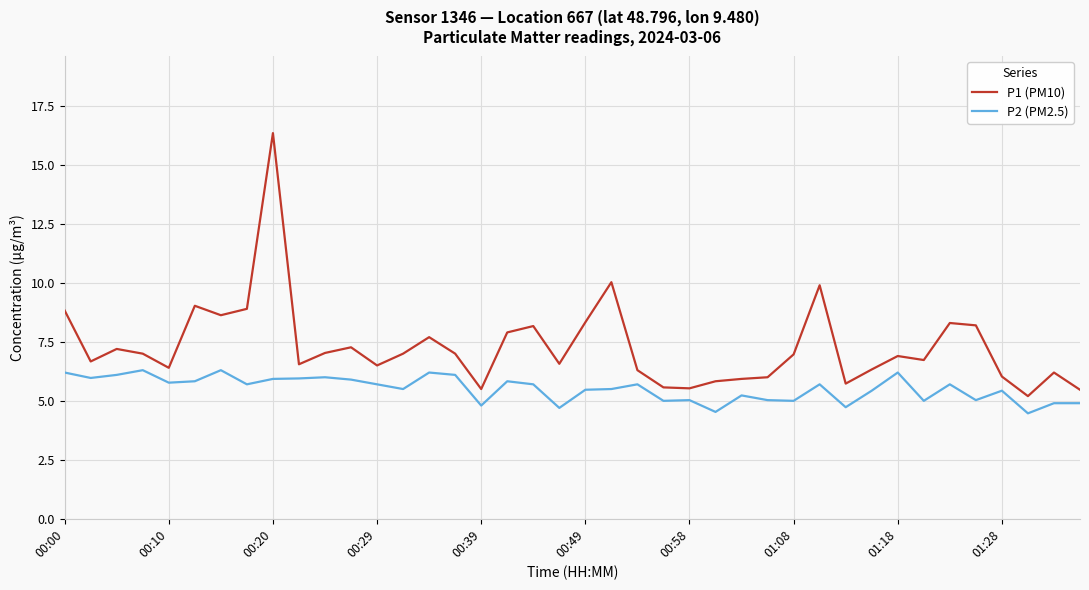

Which series has the widest spread of values?

P1 (PM10)